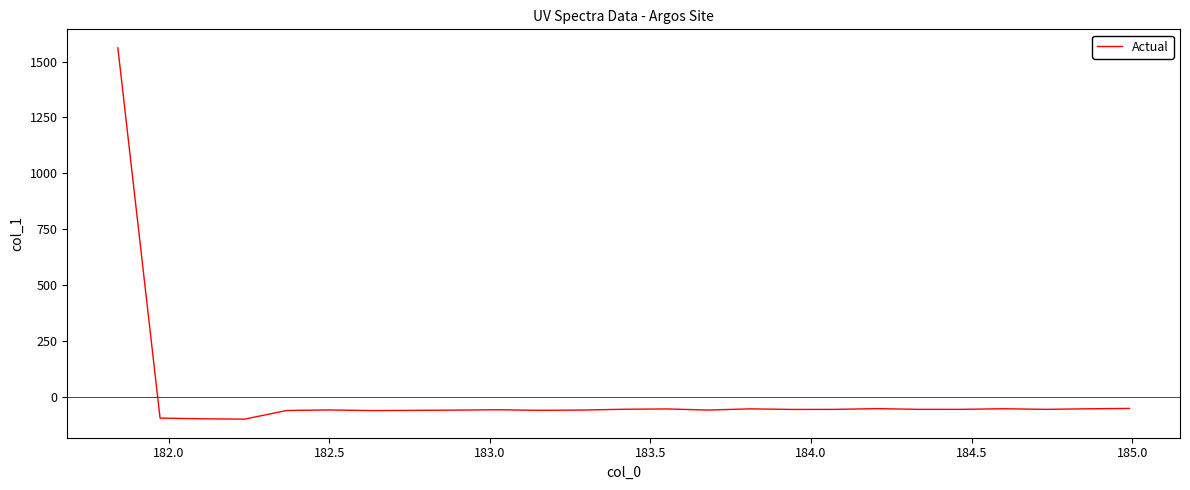

What is the difference between the maximum and minimum values?

1659.9